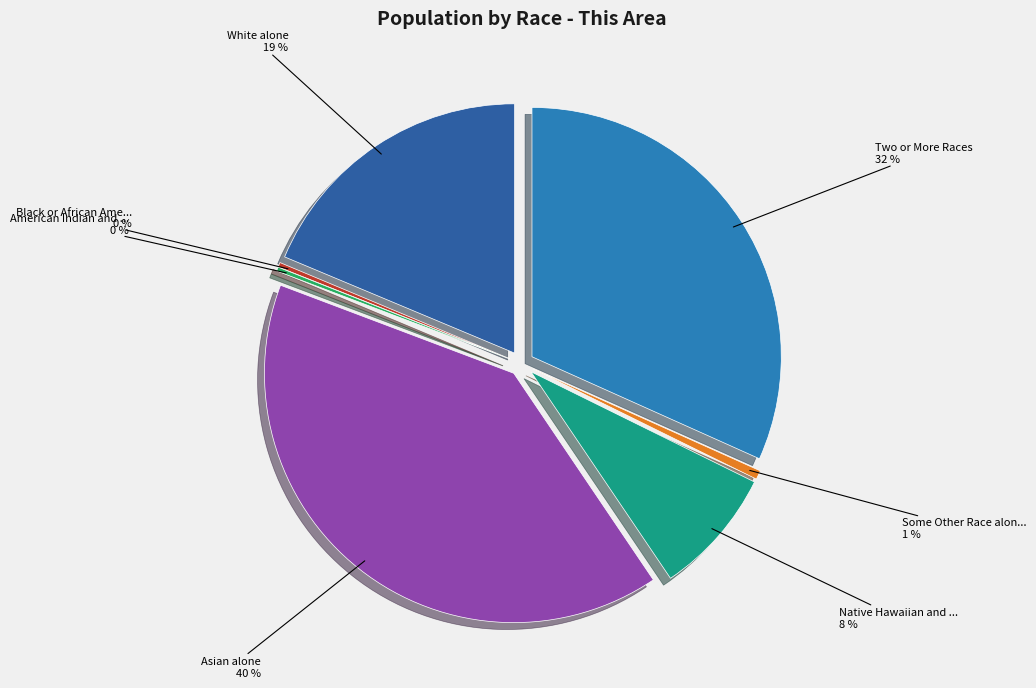

Which slice is the smallest?

American Indian and Alaska Native